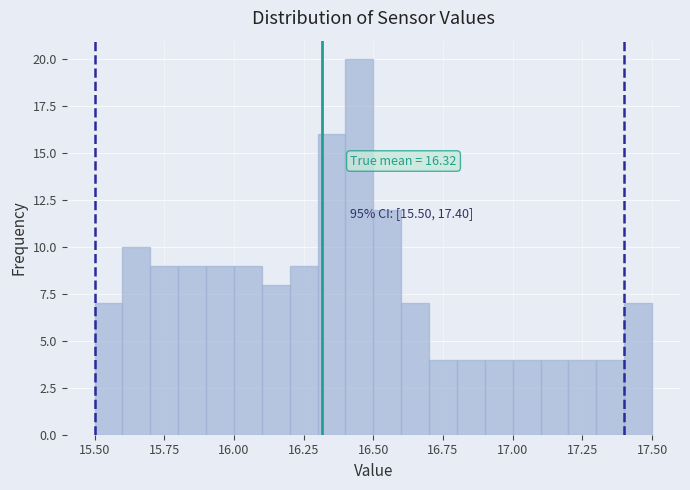

Around what value on the x-axis is the tallest bar? Give the approximate position of its centre, as read against the axis.

16.45